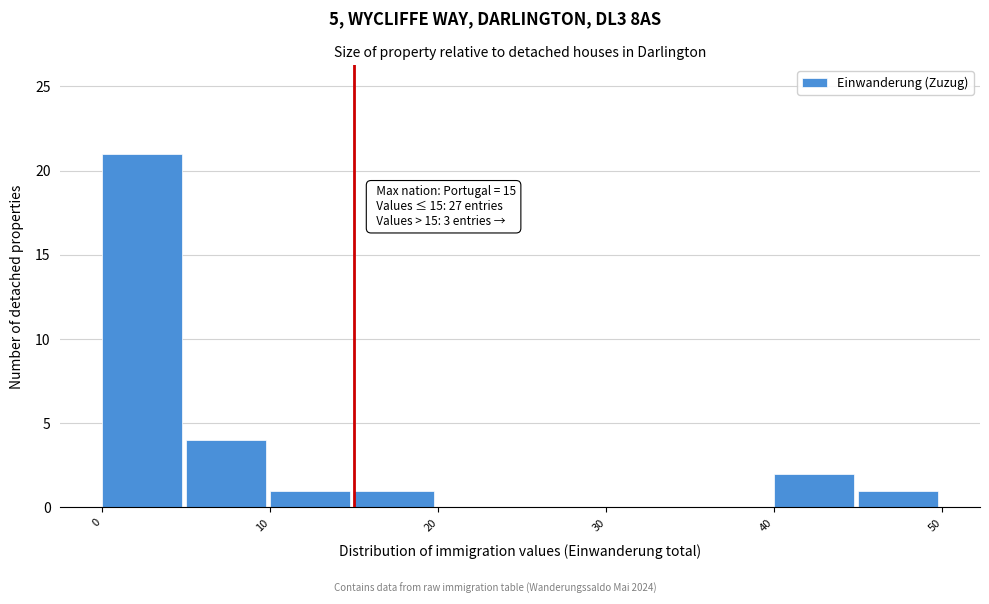

Which range on the x-axis has the tallest bar?

0 to 5